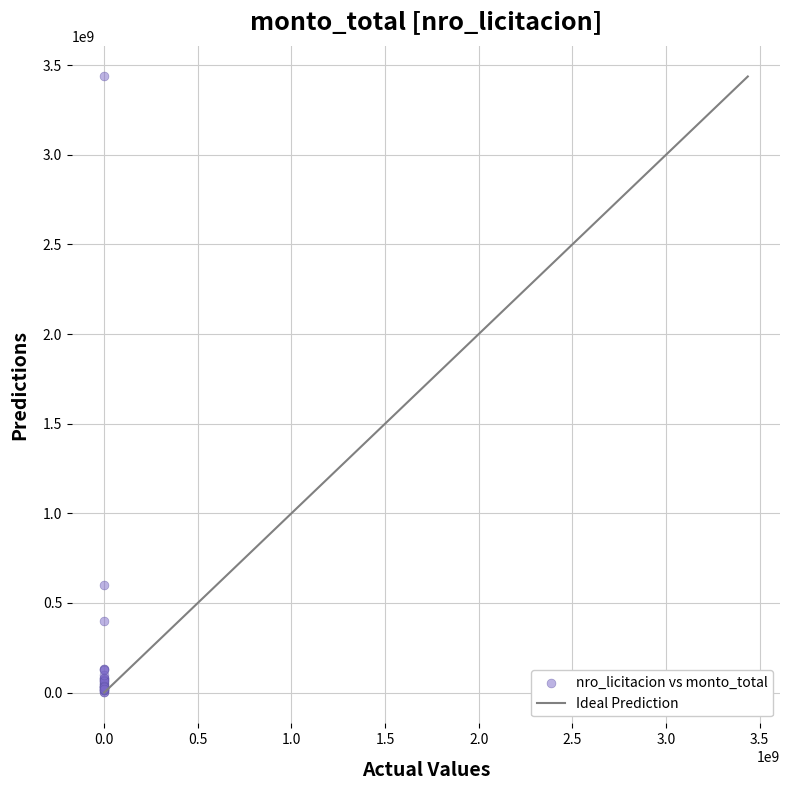

What Y value in the scatter plot is closest to 1719626933?

600000000